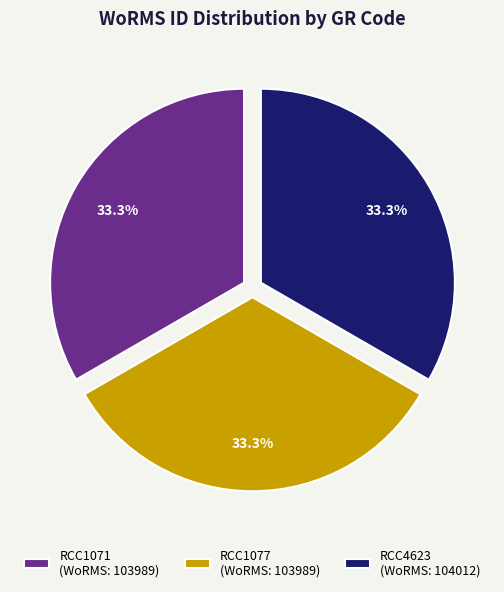

Does RCC1077 account for over 50% of the chart?

No